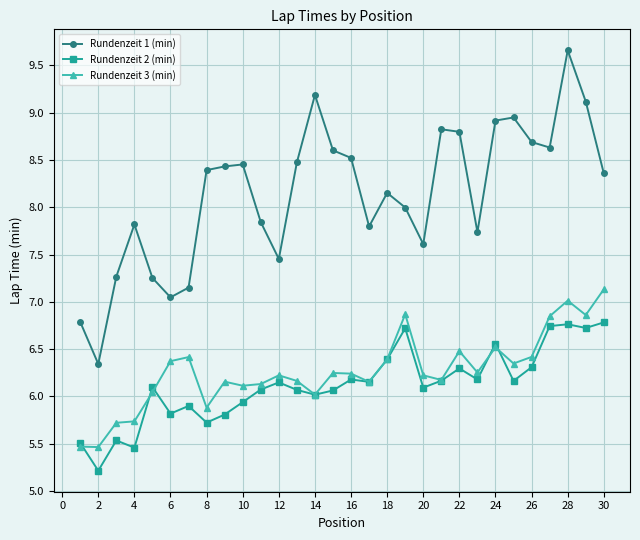

Which series has the largest total across all categories?

Rundenzeit 1 (min)